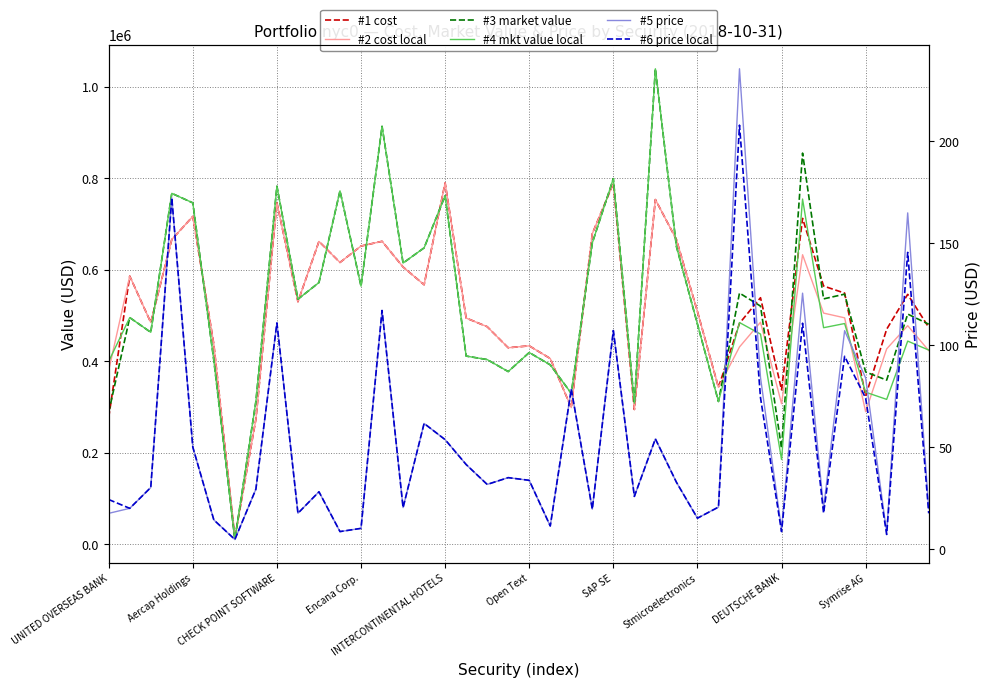

At which category is the sum across all series the highest?

26